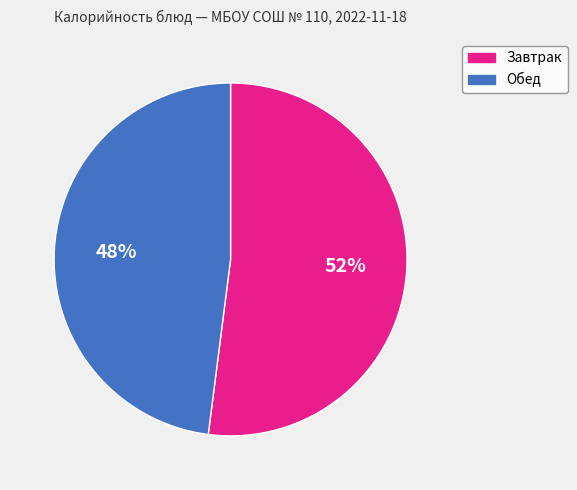

Is there any slice that represents more than half of the pie?

Yes